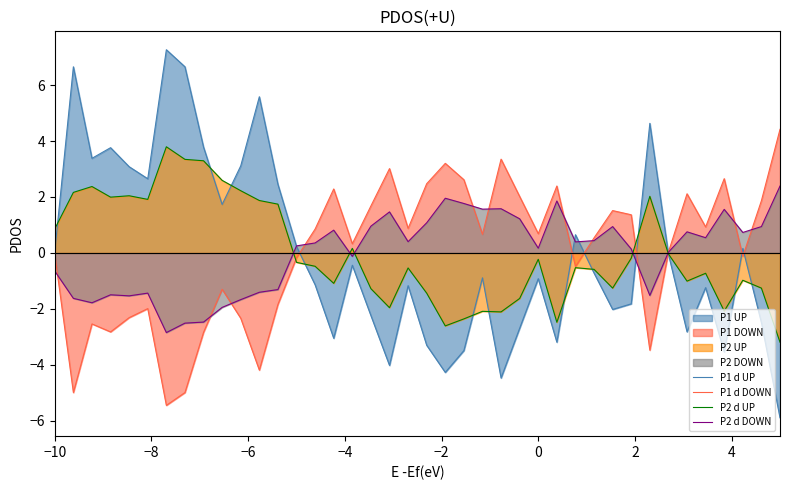

Which series has the widest spread of values?

P1 d UP